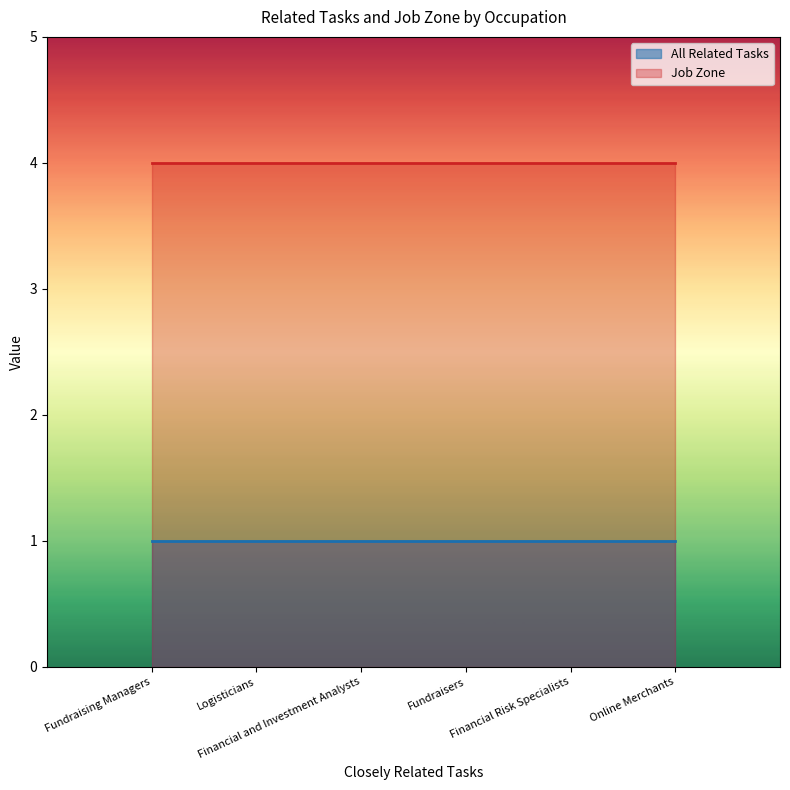

Rank the series by their maximum value, from highest to lowest.

Job Zone, All Related Tasks